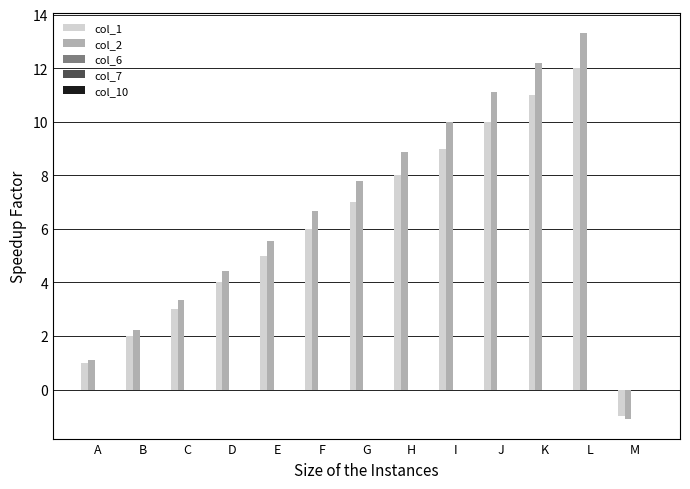

Does the chart contain stacked bars?

No